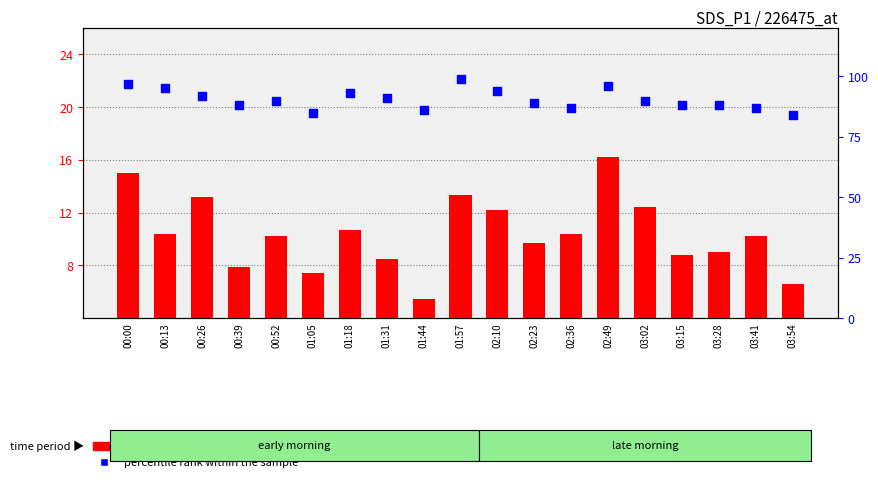

Is the value of percentile rank within the sample at 03:41 greater than the value of SDS_P1 value at 01:57?

Yes